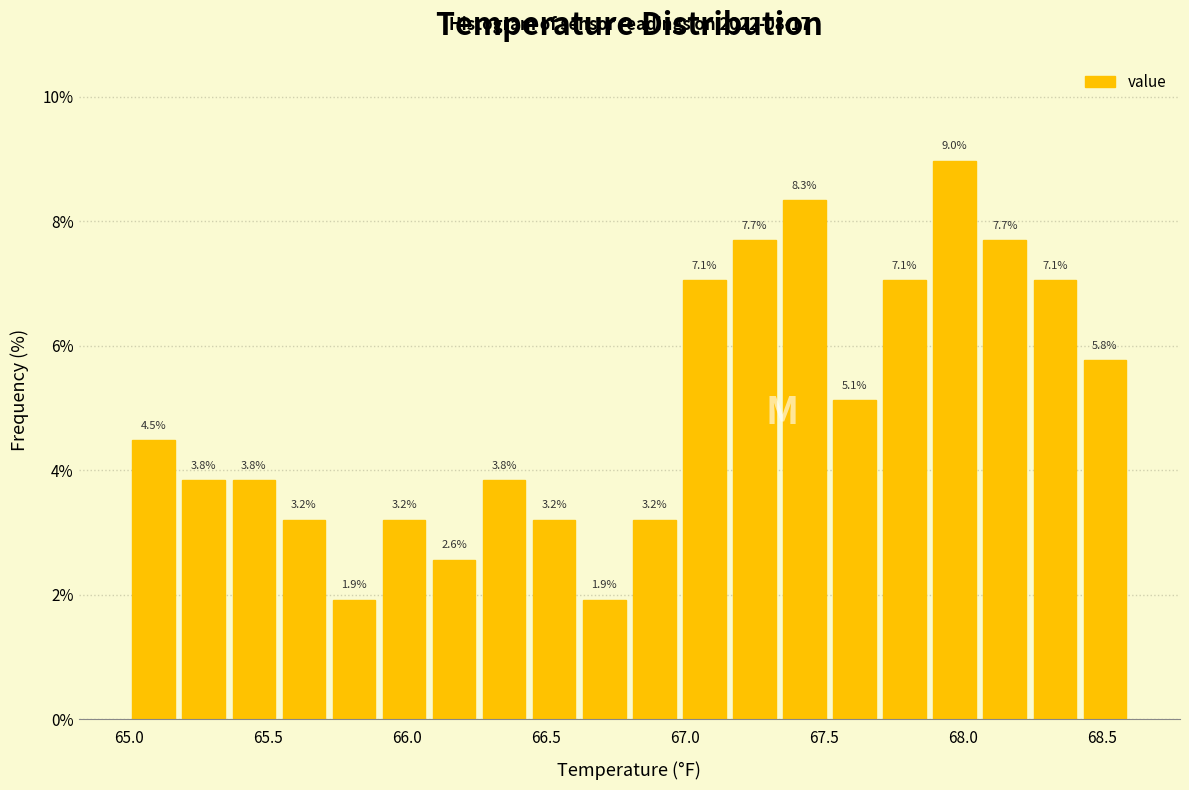

Read against the x-axis, roughly where is the centre of the tallest bar?

67.95